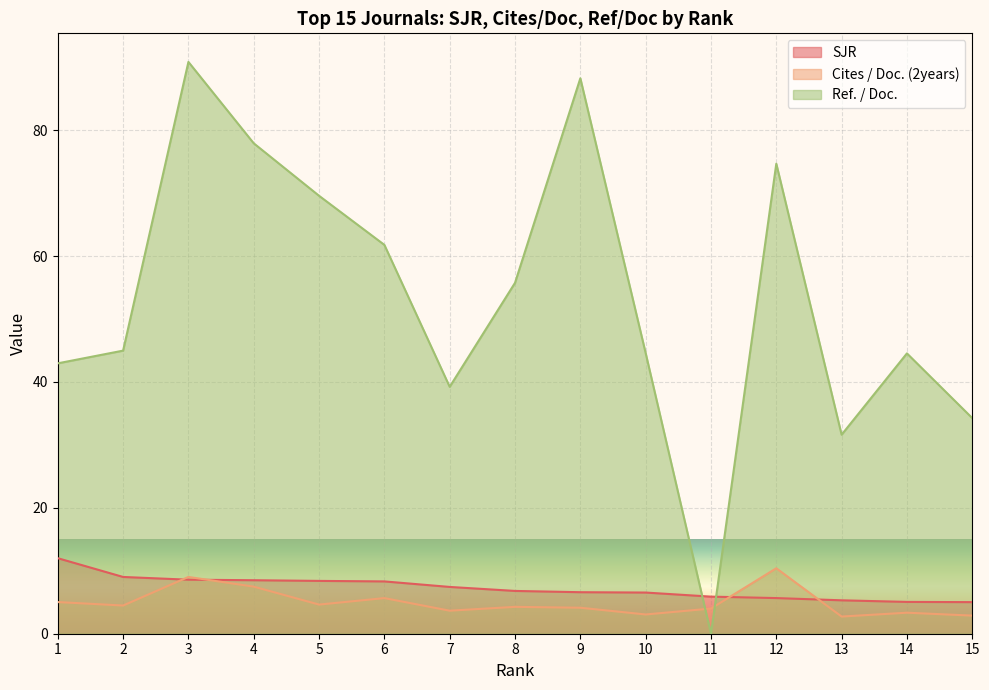

True or false: SJR and Ref. / Doc. cross at least once.

True